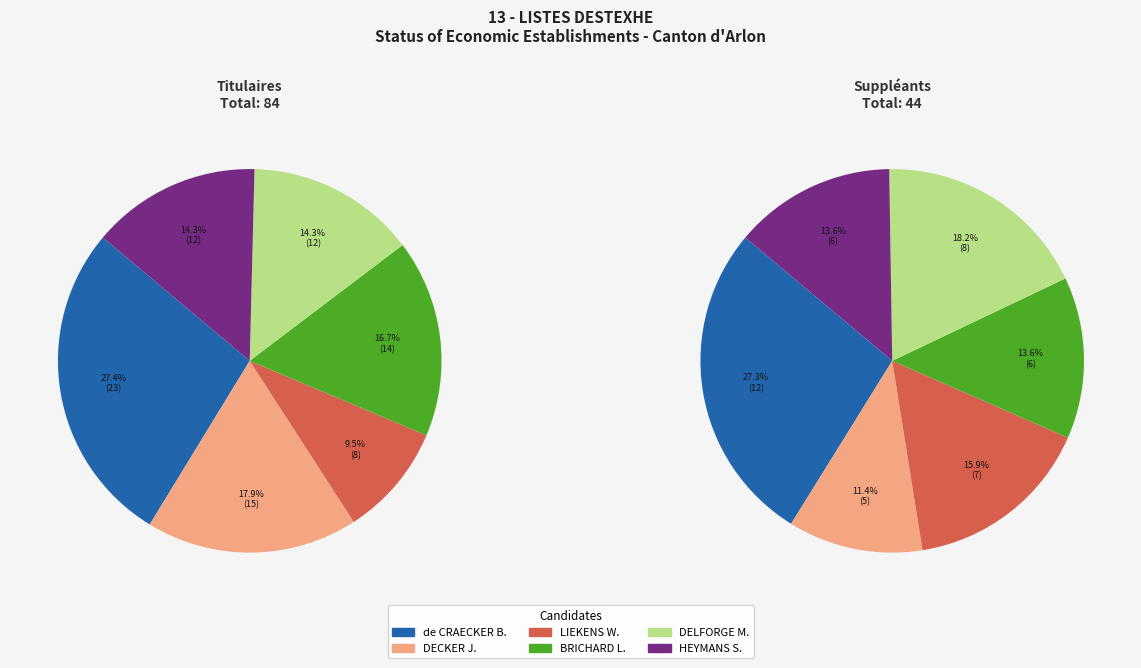

To the nearest percent, what portion does LIEKENS Wouter represent?

10%